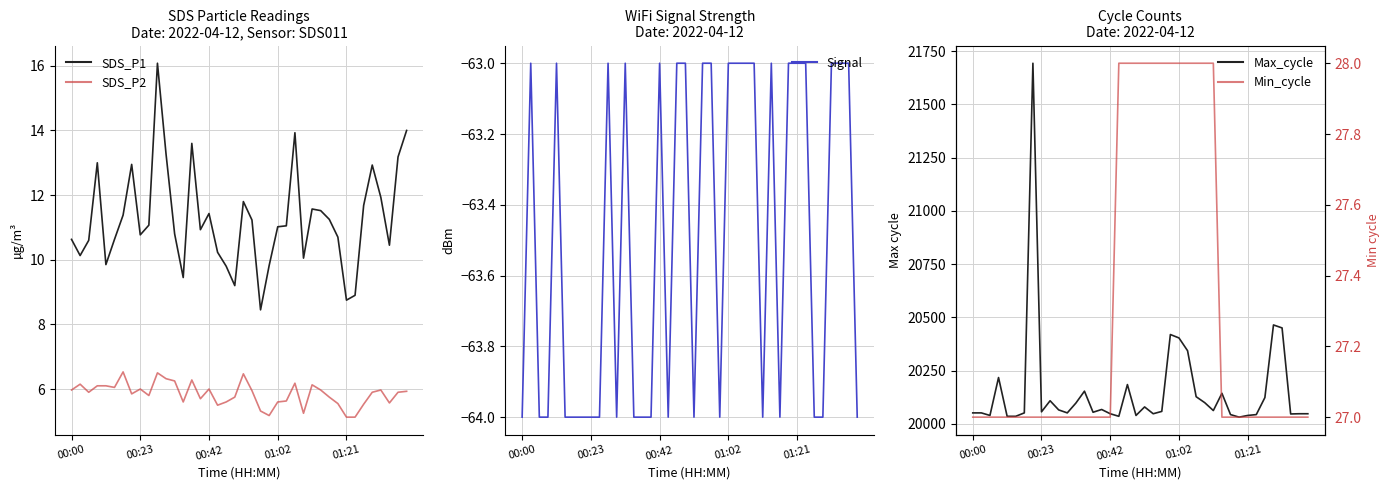

At which category is the sum across all series the highest?

7